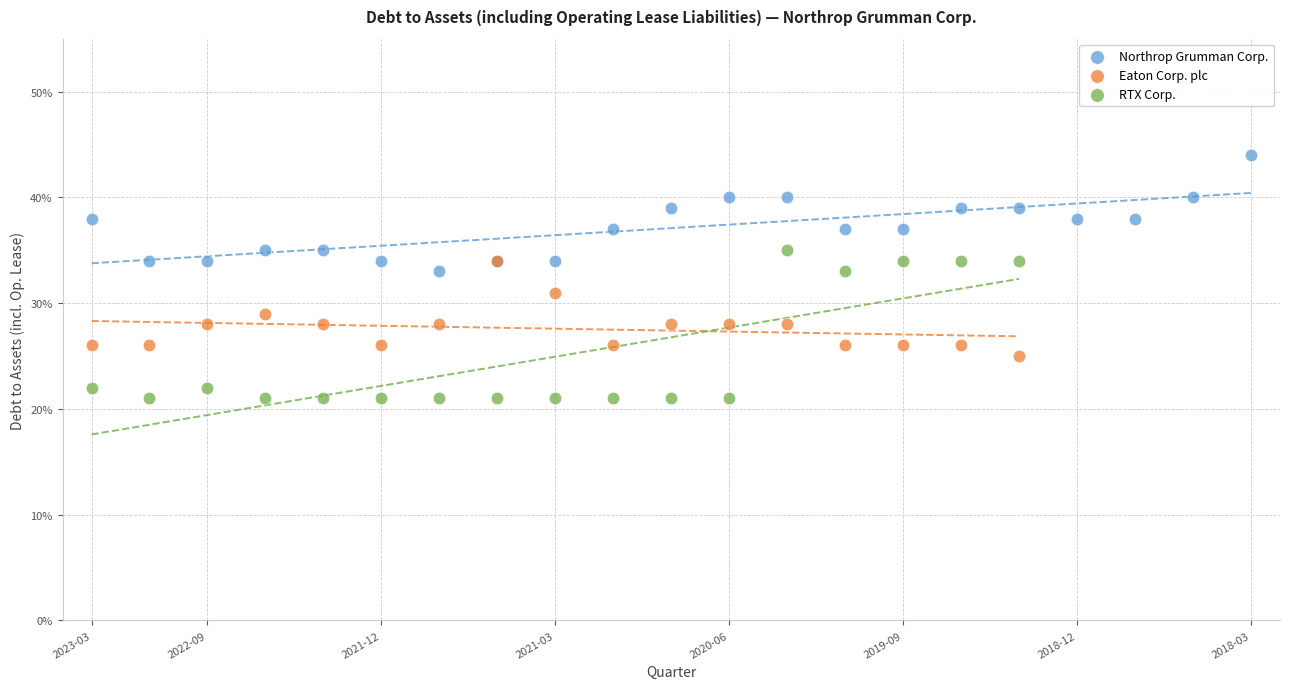

What are all the series names shown in the legend?

Northrop Grumman Corp., Eaton Corp. plc, RTX Corp.